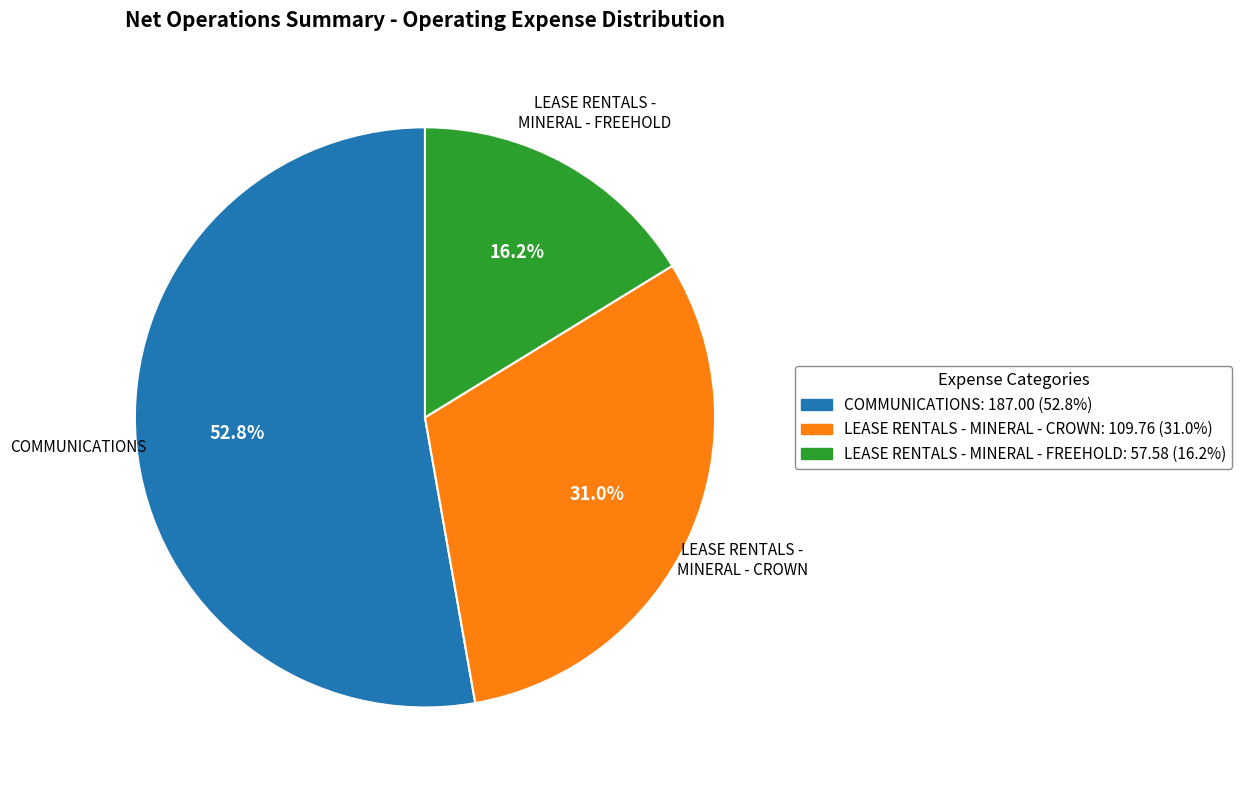

Approximately how many times larger is the value at LEASE RENTALS - MINERAL - FREEHOLD compared to COMMUNICATIONS?

0.3